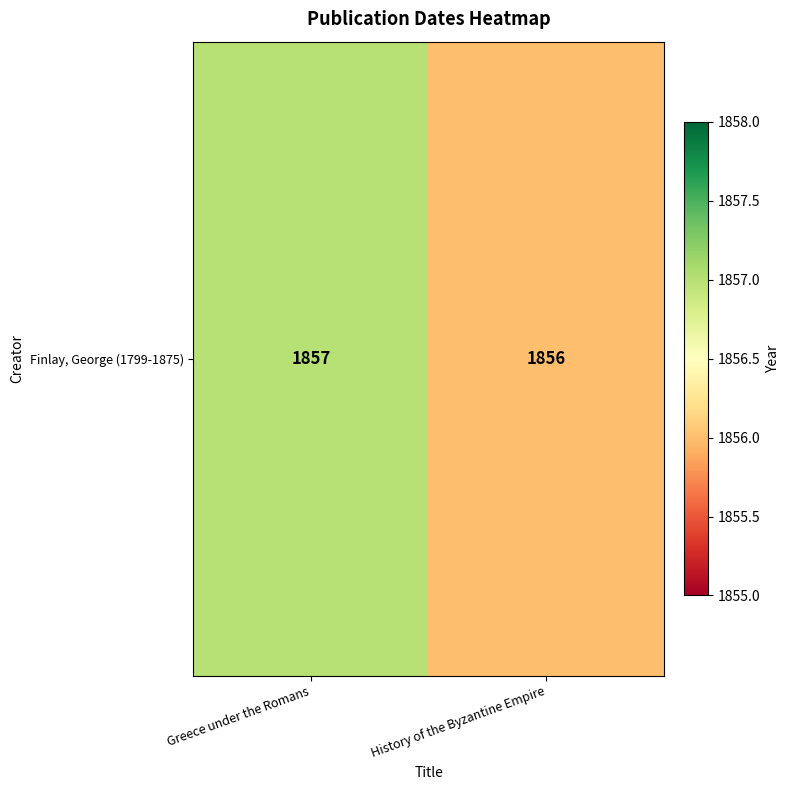

List the labels in order of value, smallest first.

History of the Byzantine Empire, Greece under the Romans